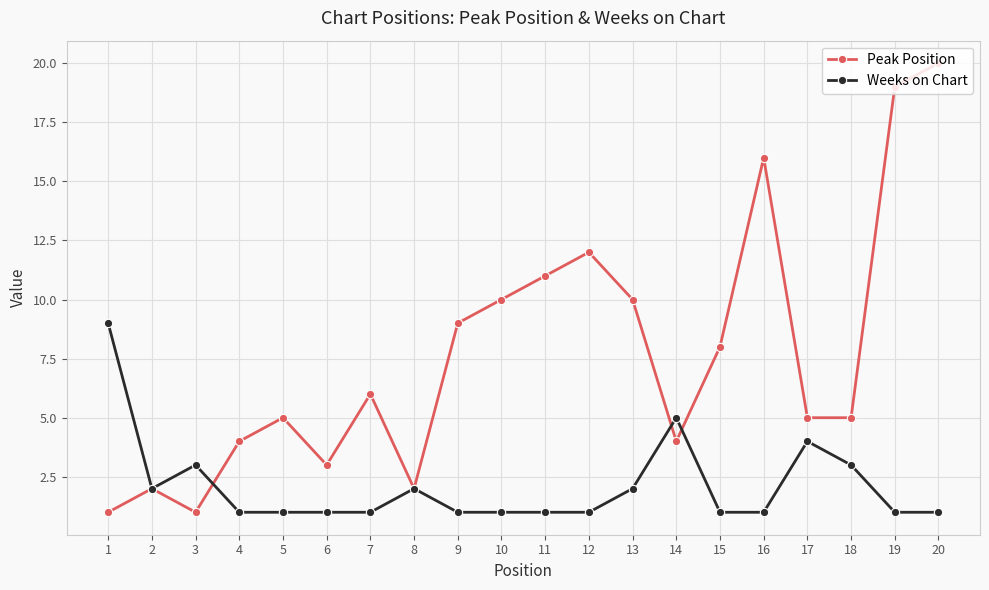

True or false: Peak Position and Weeks on Chart intersect in this chart.

True